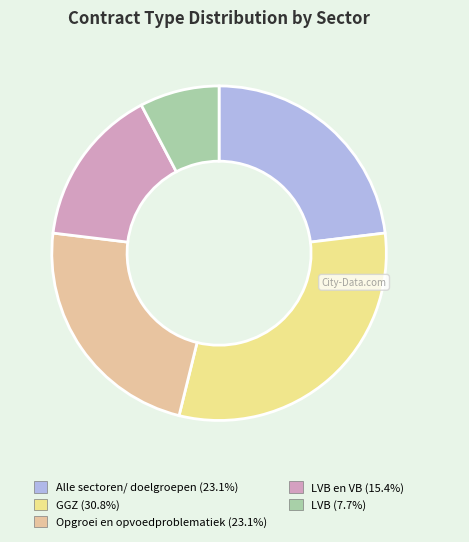

Is there any slice that represents more than half of the pie?

No